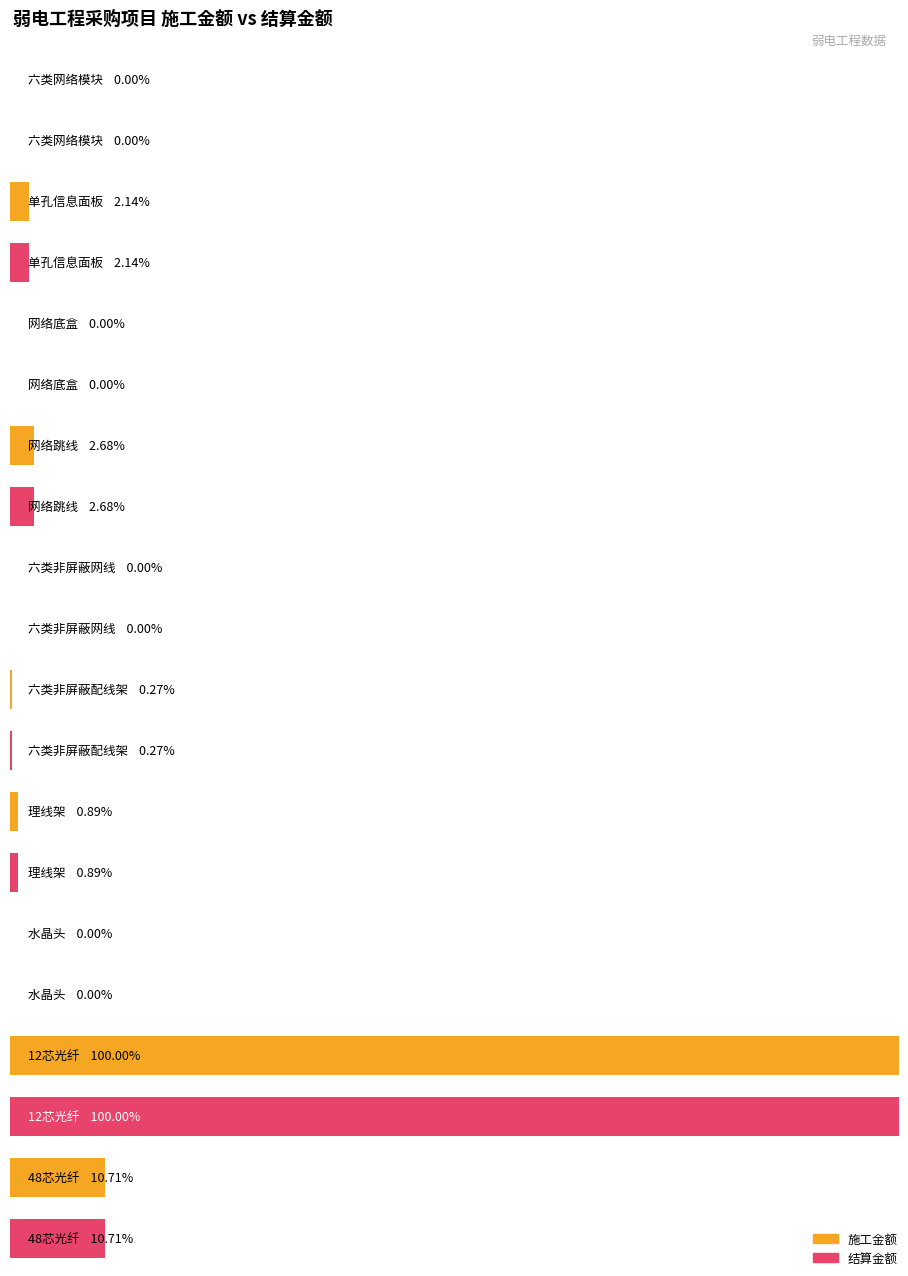

Does the chart contain any negative values?

No